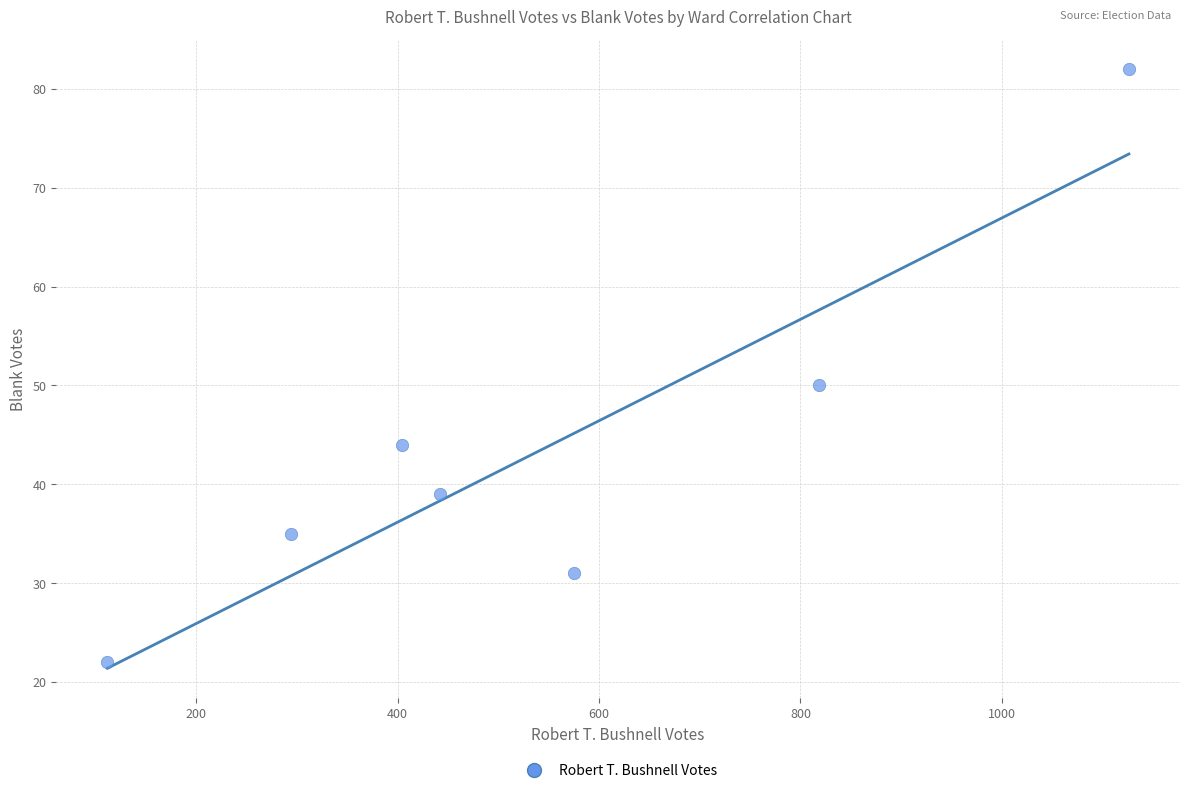

What is the average Y value?

43